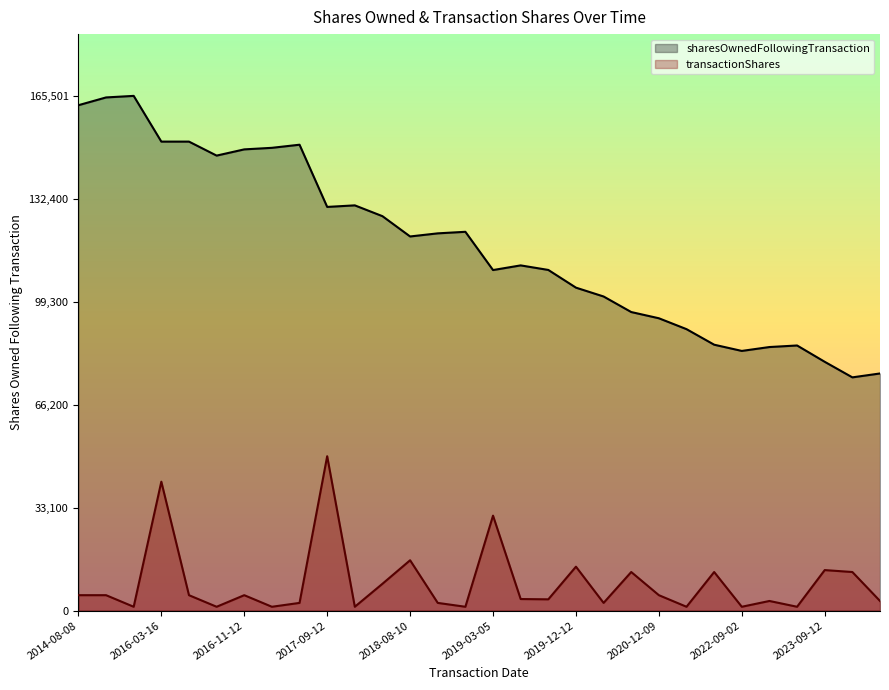

Rank the series by their maximum value, from highest to lowest.

sharesOwnedFollowingTransaction, transactionShares